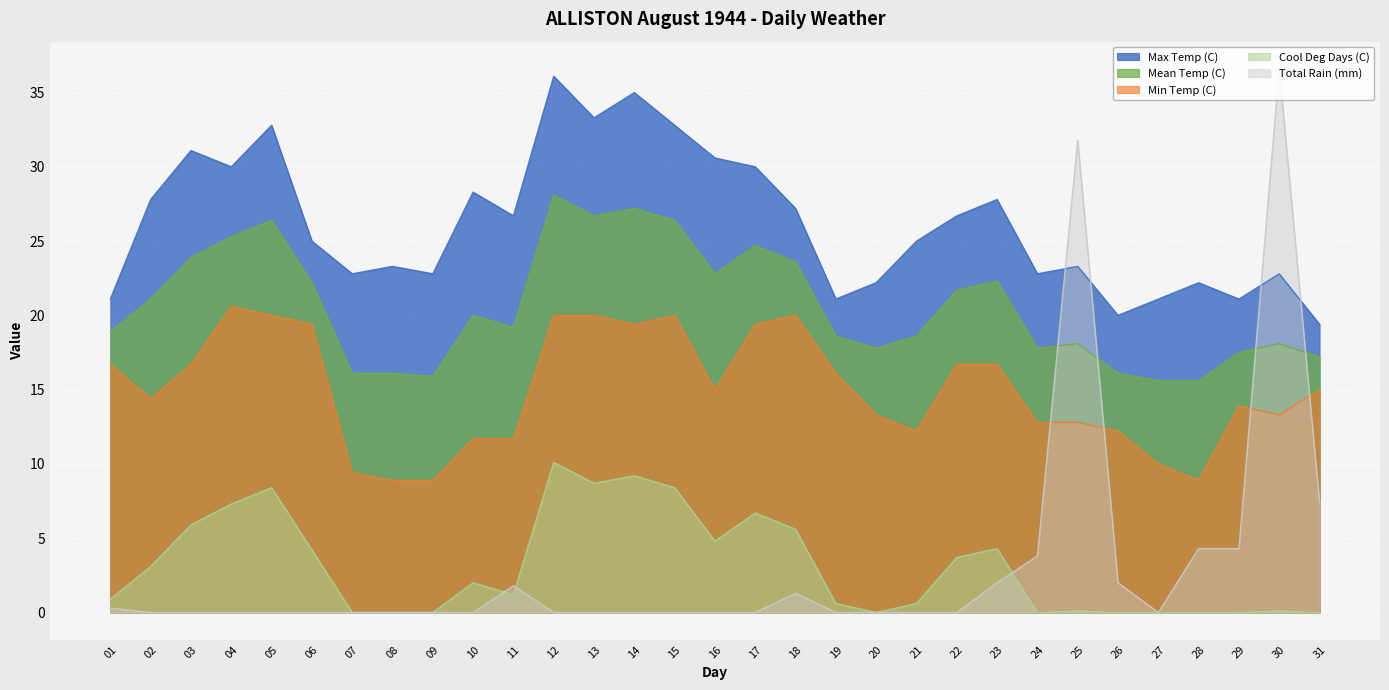

At which label is Total Rain (mm) closest to 18?

31